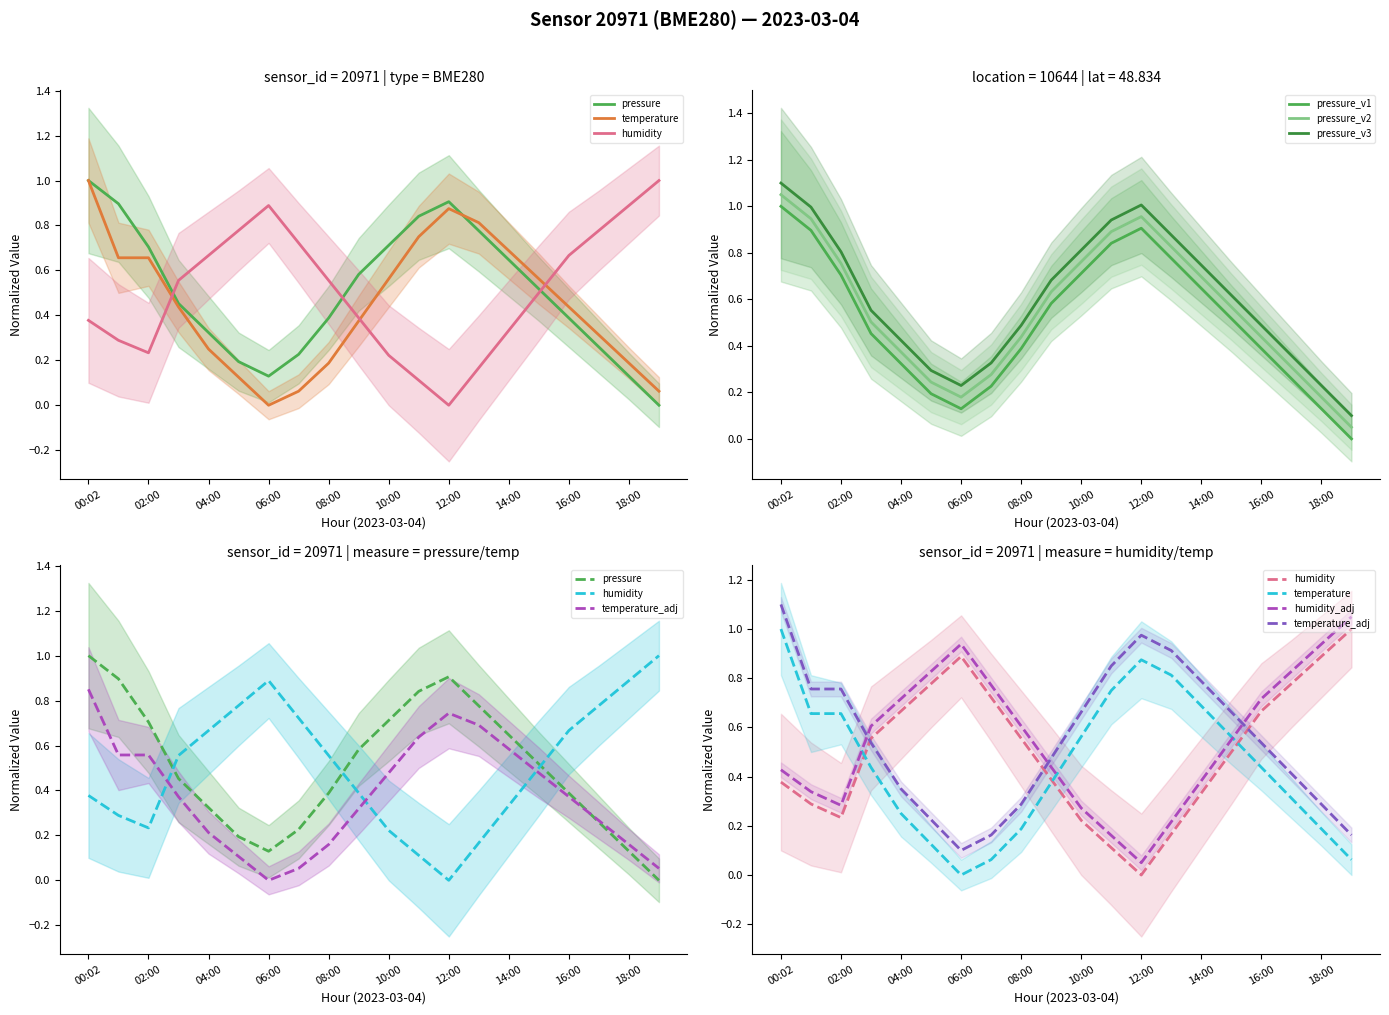

At which label is pressure closest to 0?

19:00